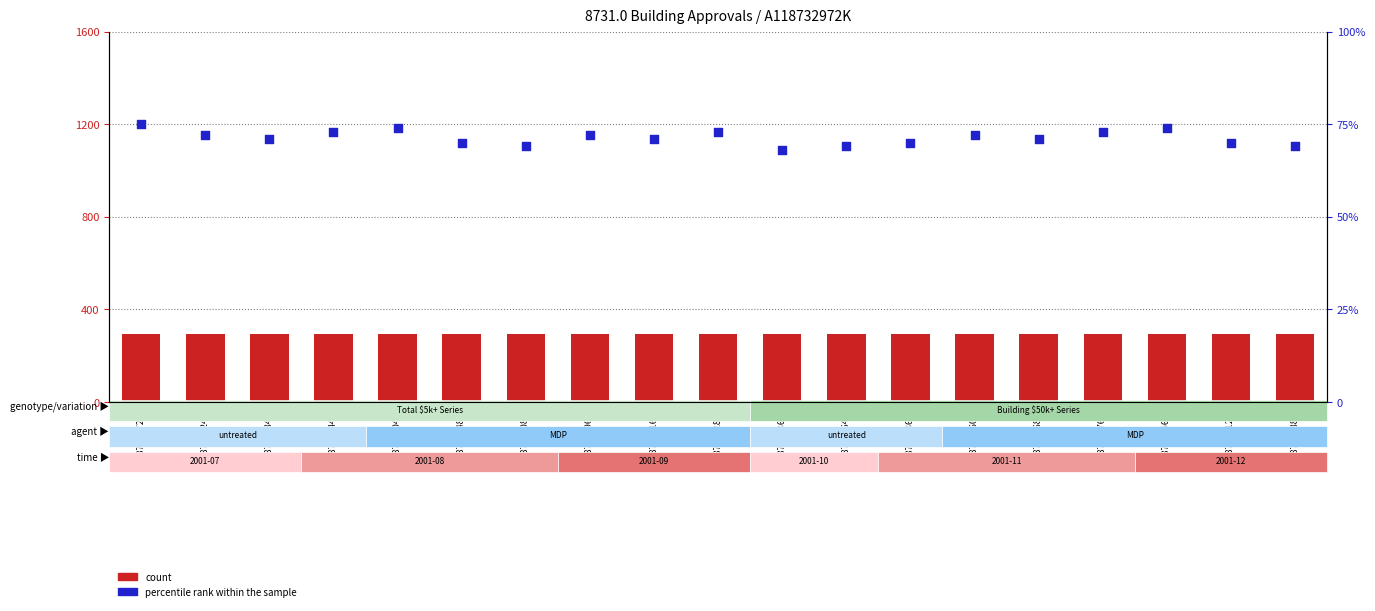

Which series has the largest total across all categories?

count